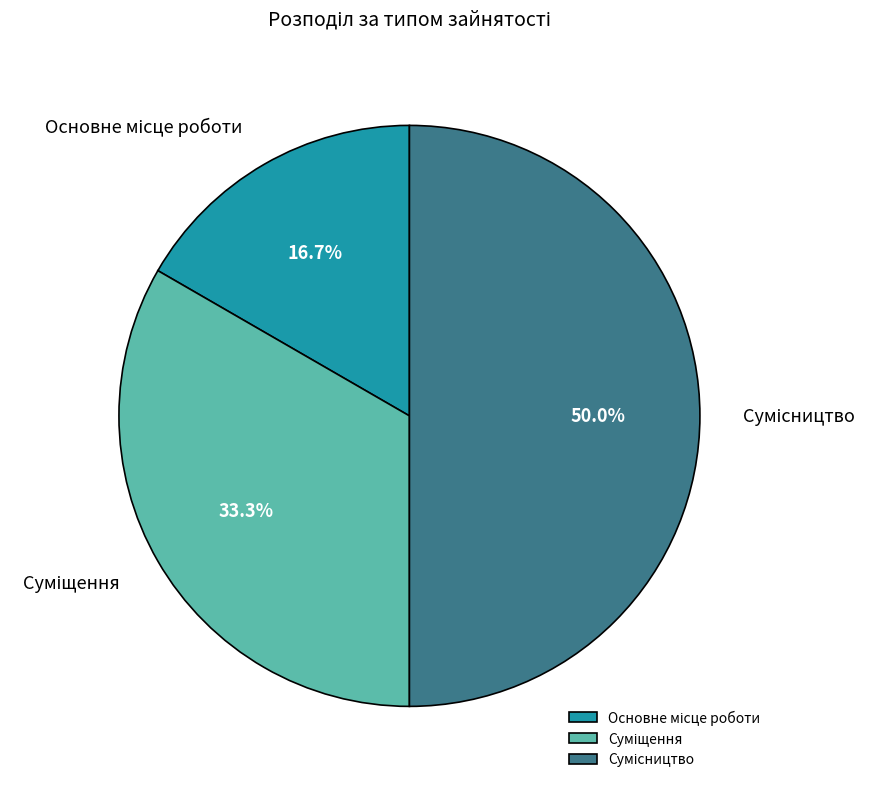

How many slices are in this pie chart?

3